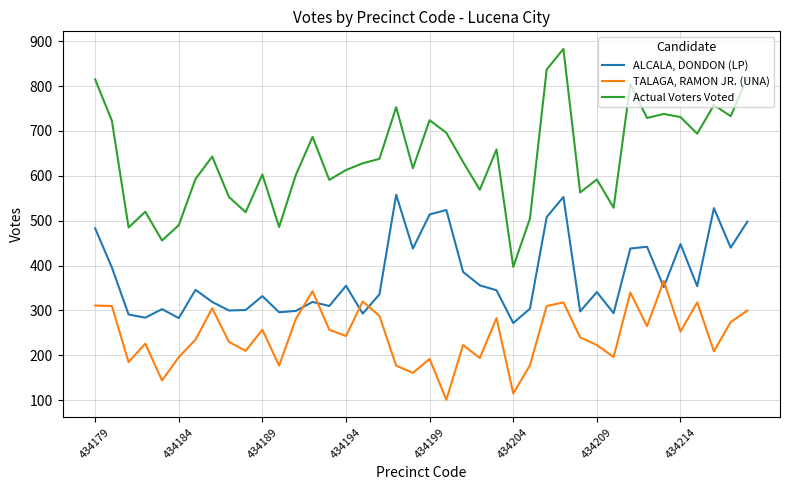

Which series has the largest total across all categories?

Actual Voters Voted